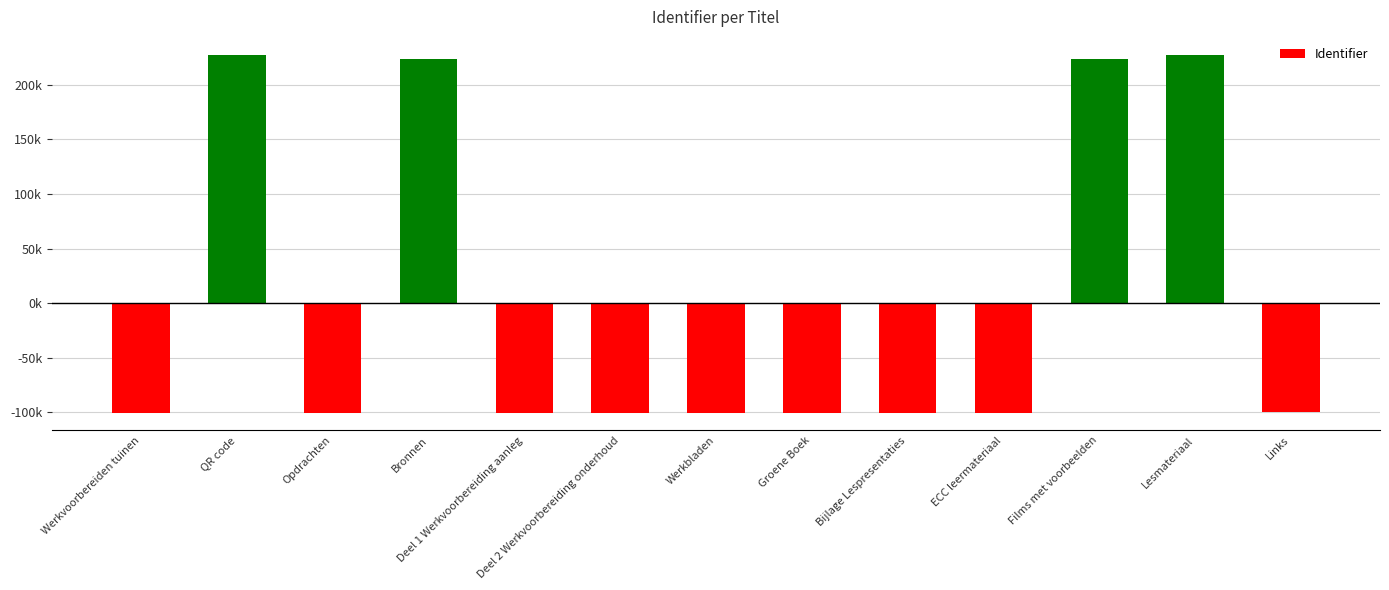

What is the greatest value displayed?

227518.2